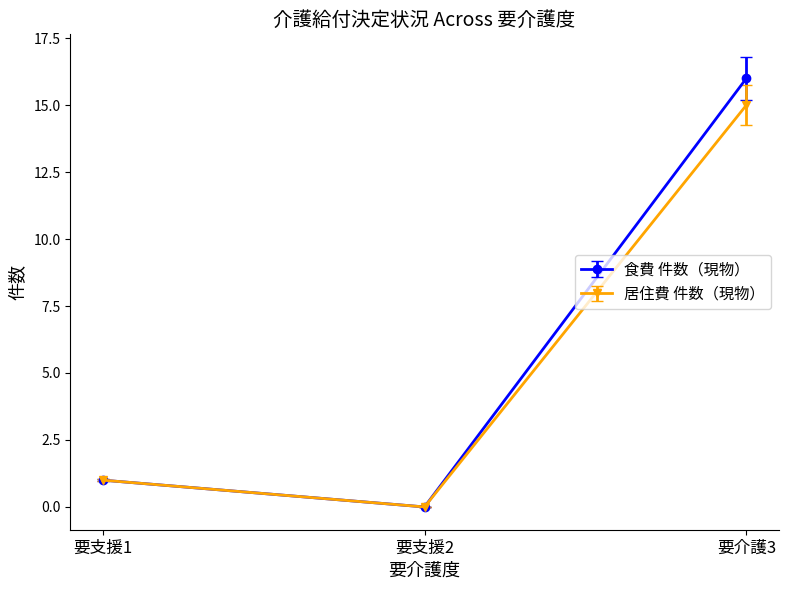

Is this an area chart (filled region under the line)?

No